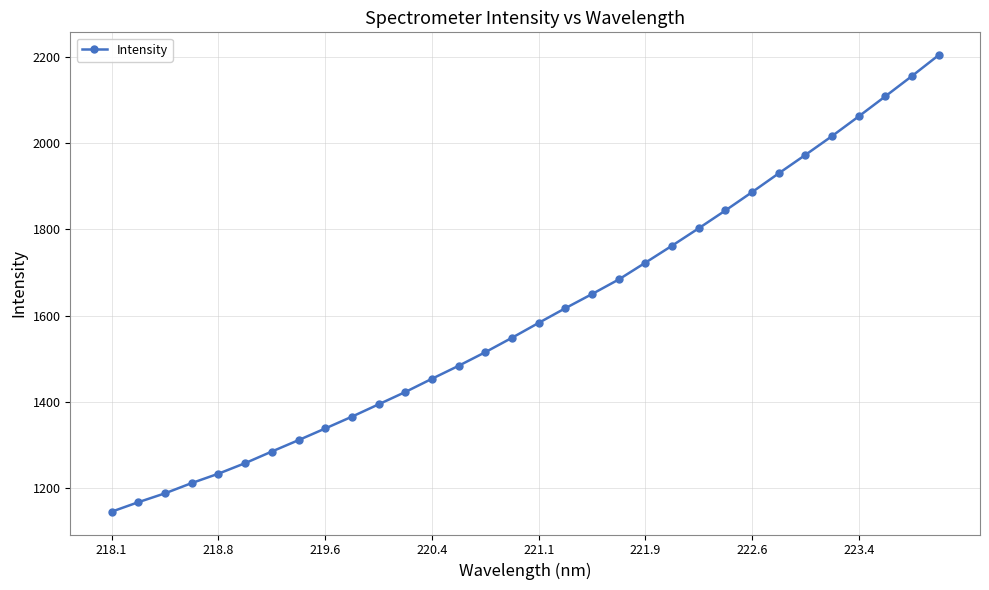

What is the average value?

1604.0